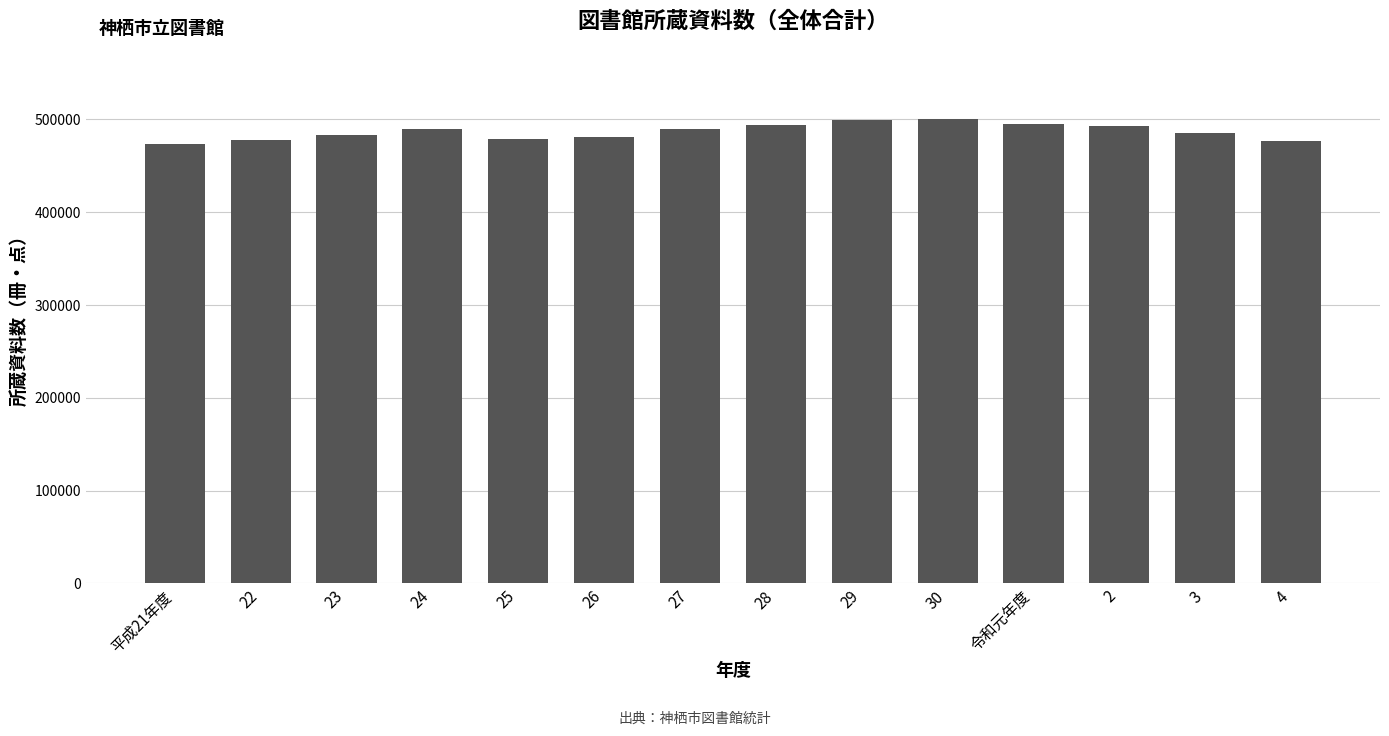

True or false: the data shows 492774 at 2.

True